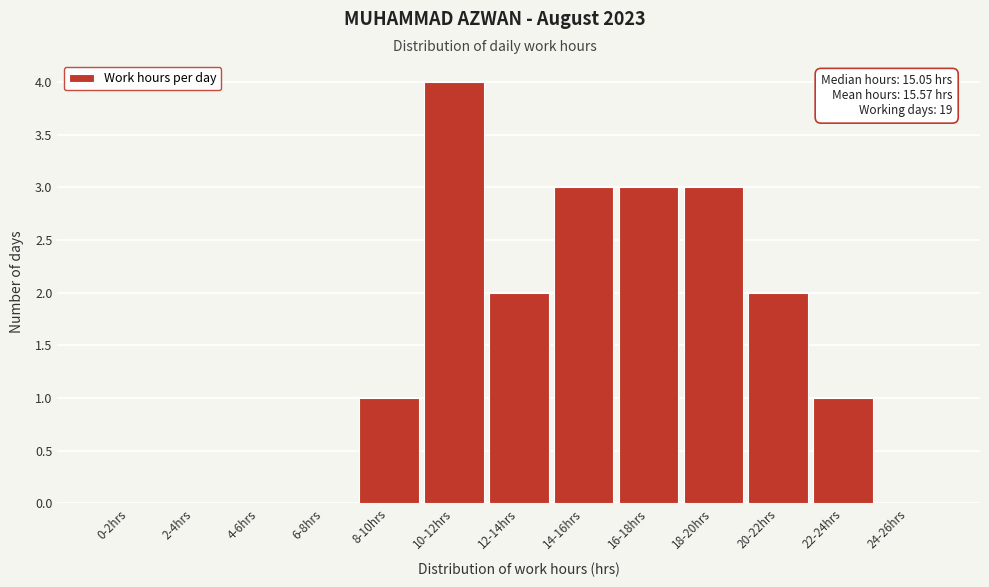

Reading left to right, transcribe all the data shown in this chart.

0-2hrs=0	2-4hrs=0	4-6hrs=0	6-8hrs=0	8-10hrs=1	10-12hrs=4	12-14hrs=2	14-16hrs=3	16-18hrs=3	18-20hrs=3	20-22hrs=2	22-24hrs=1	24-26hrs=0